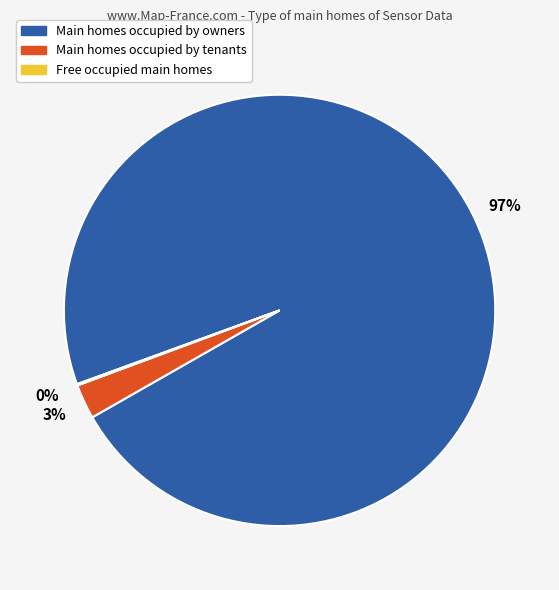

To the nearest percent, what is the difference between the largest and smallest slice percentages?

97%